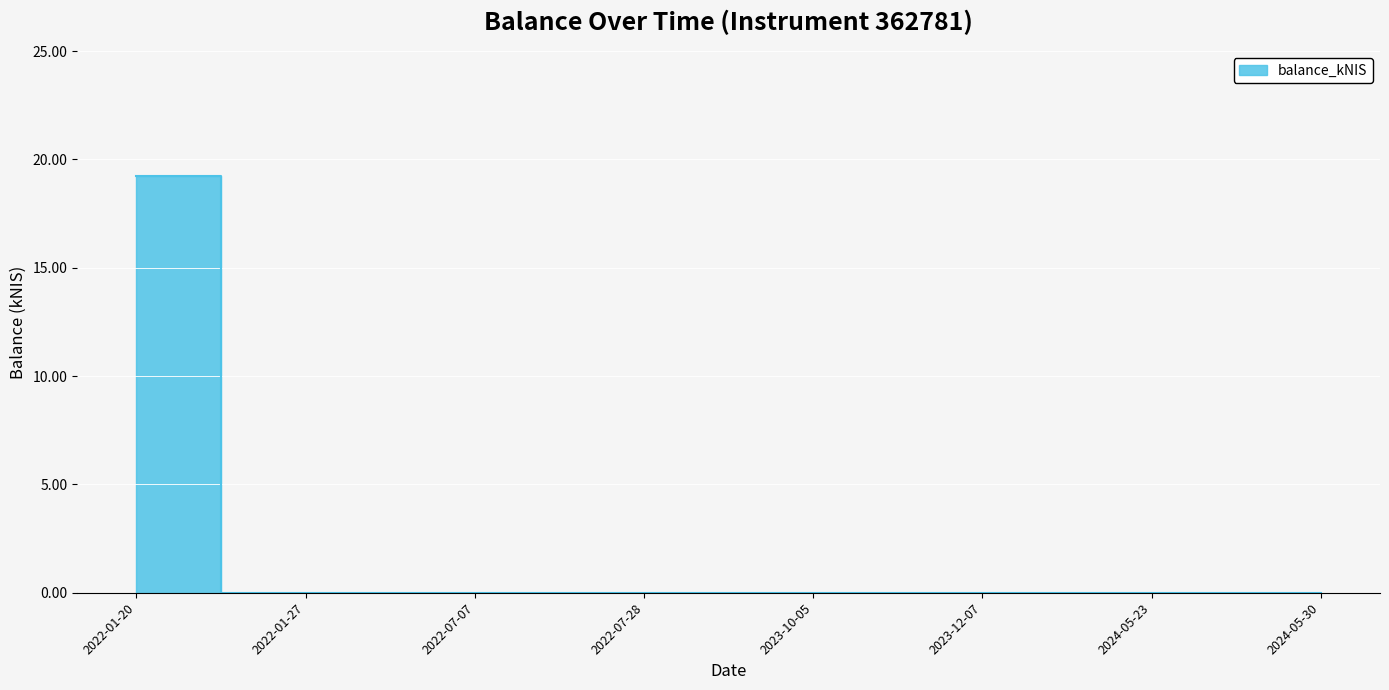

What is the label of the 2nd point from the left?

2022-01-27